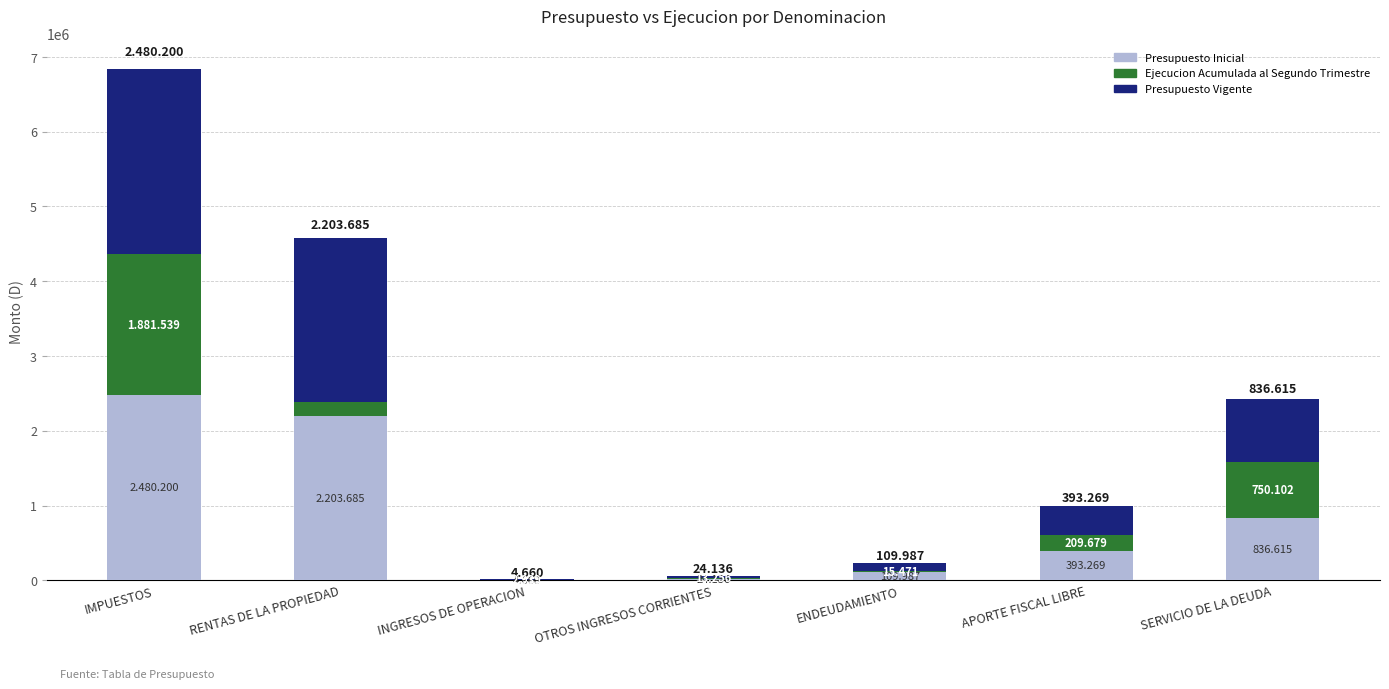

Does the chart contain stacked bars?

Yes